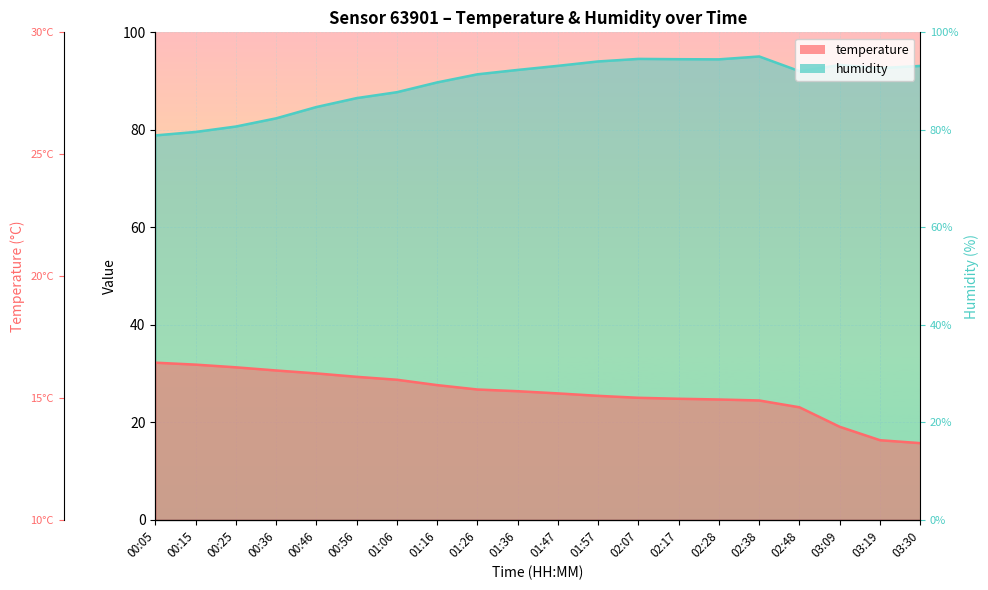

What is the average value of the humidity series?

89.5